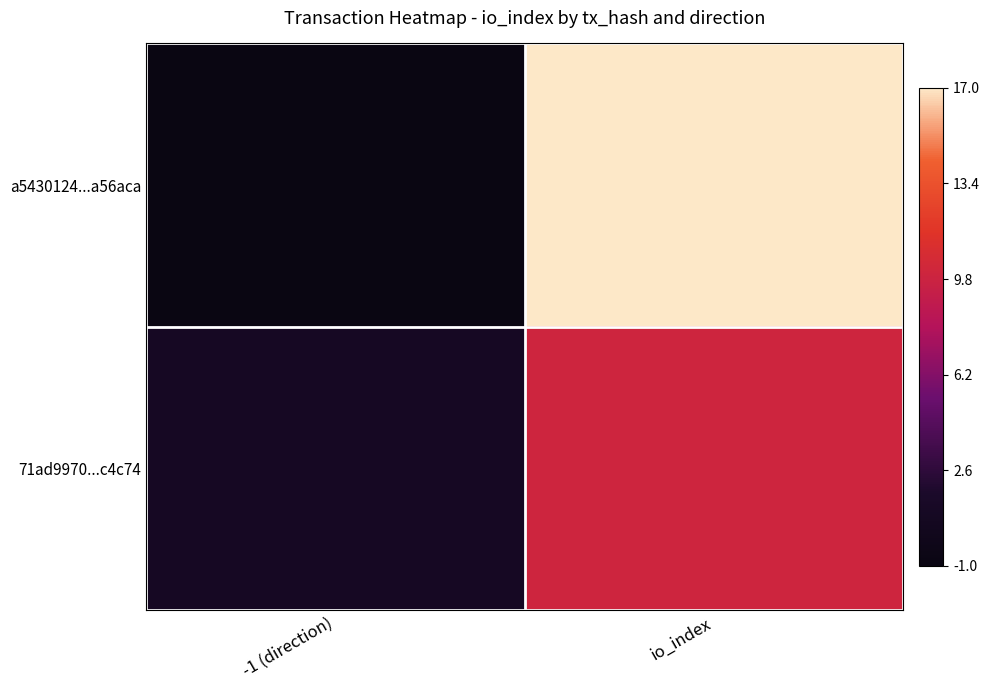

Rank the series by their average value, from highest to lowest.

a5430124...a56aca, 71ad9970...c4c74